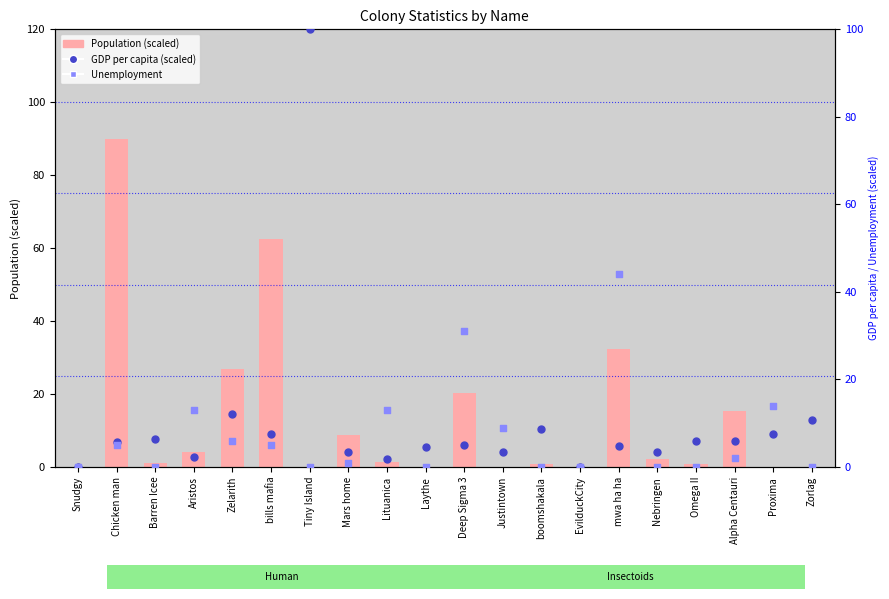

Which series contains the lowest Y value?

GDP per capita (scaled)